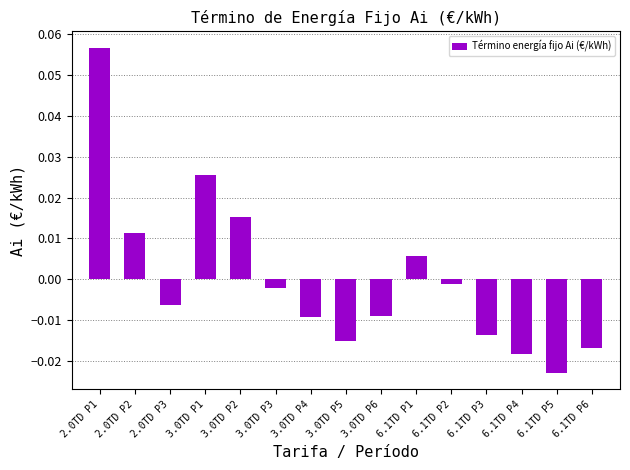

How many bars are there in total?

15